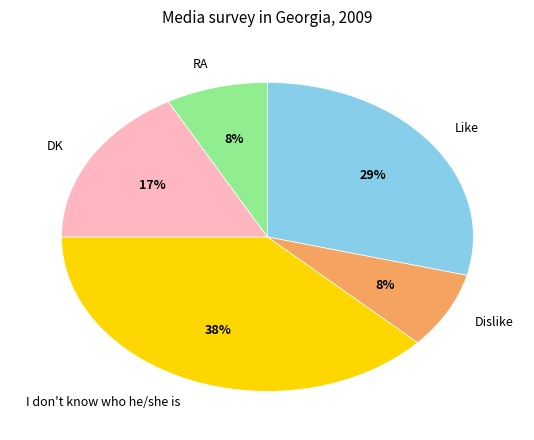

To the nearest percent, what is the difference between the I don't know who he/she is and Dislike slice percentages?

30%